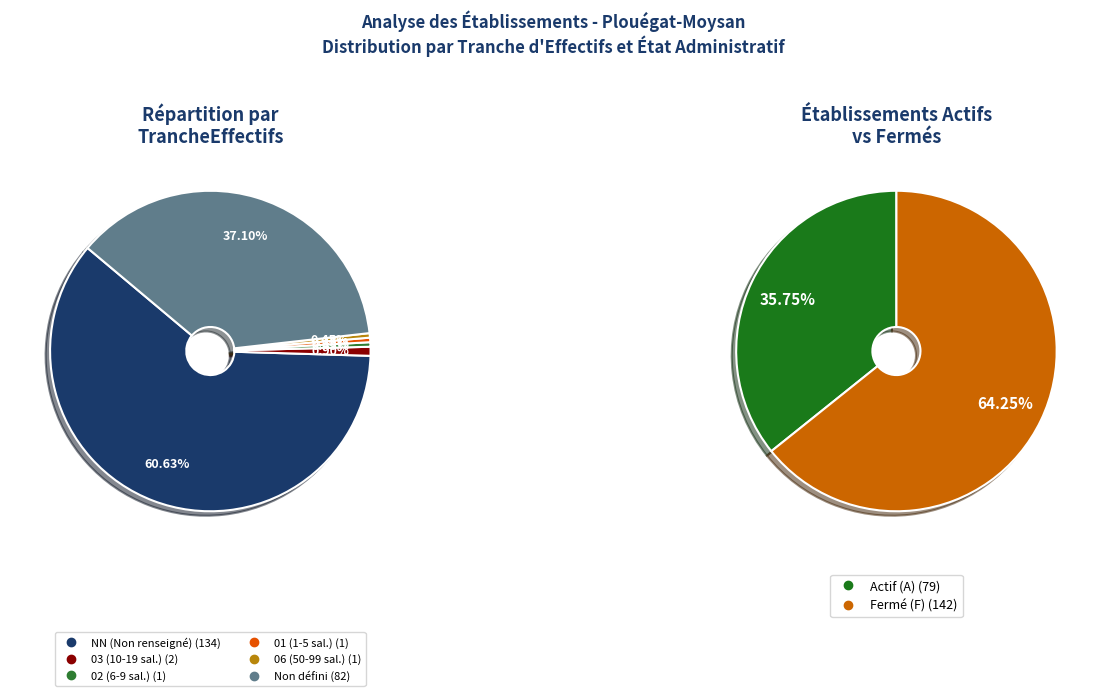

How many slices are in this pie chart?

6